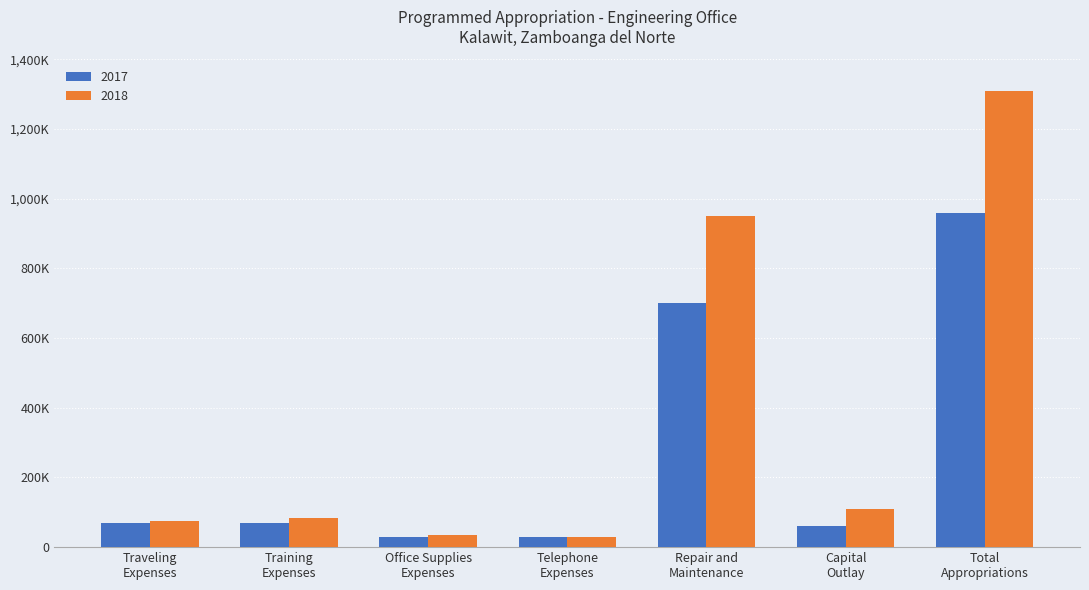

Rank the categories by 2017 value from lowest to highest.

Office Supplies
Expenses, Telephone
Expenses, Capital
Outlay, Traveling
Expenses, Training
Expenses, Repair and
Maintenance, Total
Appropriations